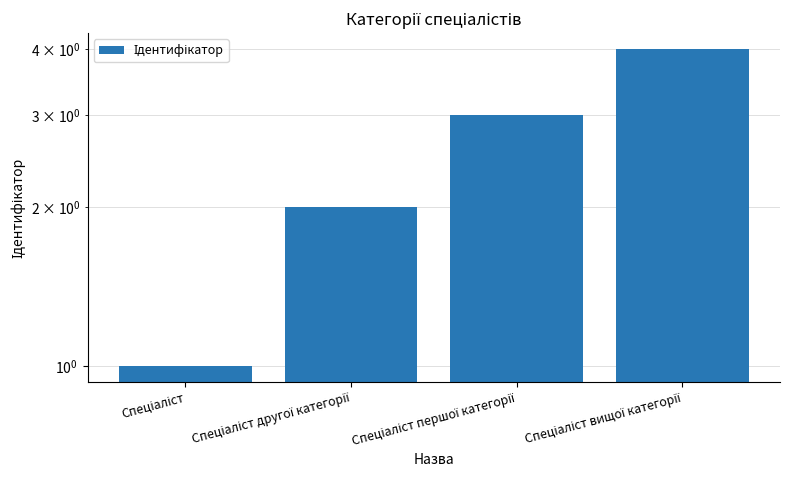

The value at Спеціаліст is 1. True or false?

True